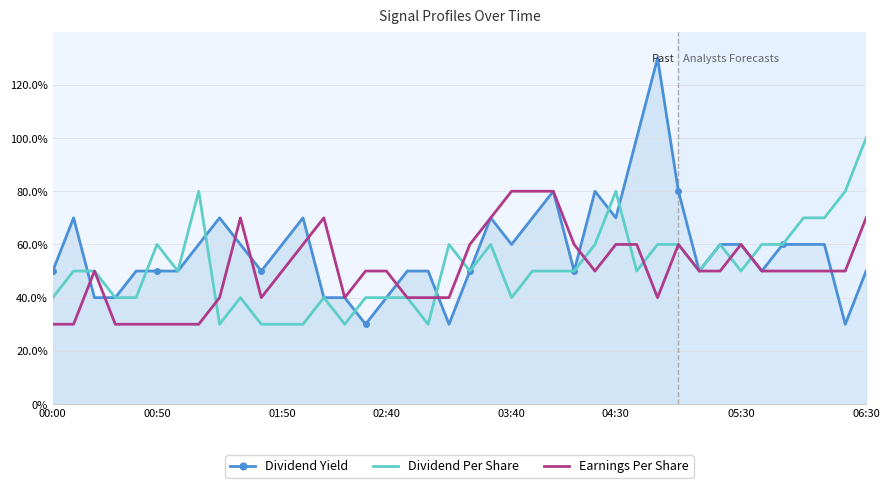

Count the Dividend Yield values in the range 0 to 1.

39